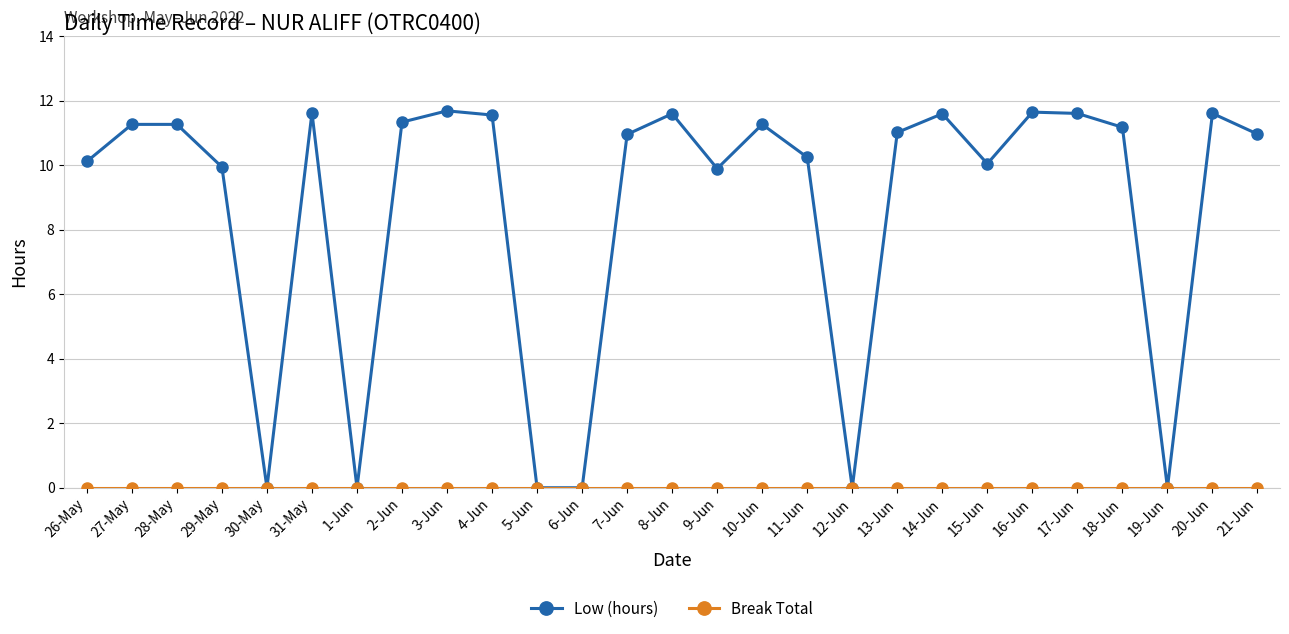

What is the maximum value shown in the chart?

11.7